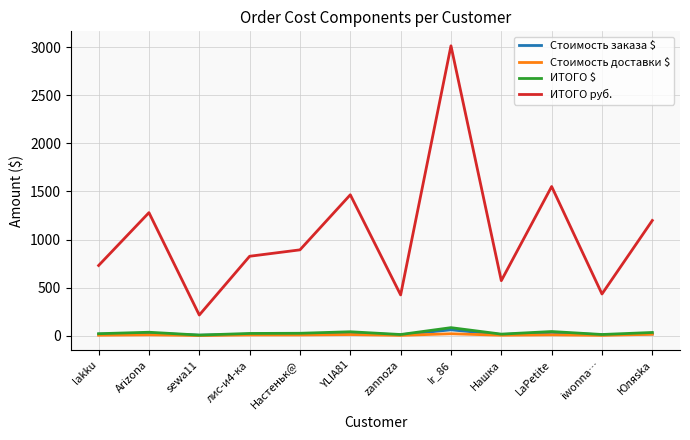

What is the difference between the highest and lowest values at iwonna…?

430.4